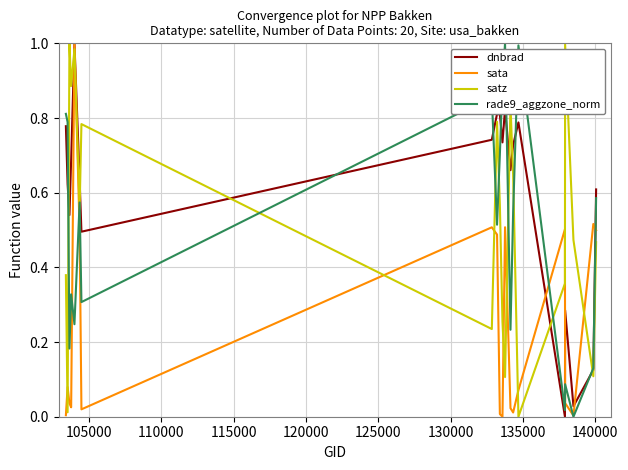

Which series has the largest total across all categories?

dnbrad